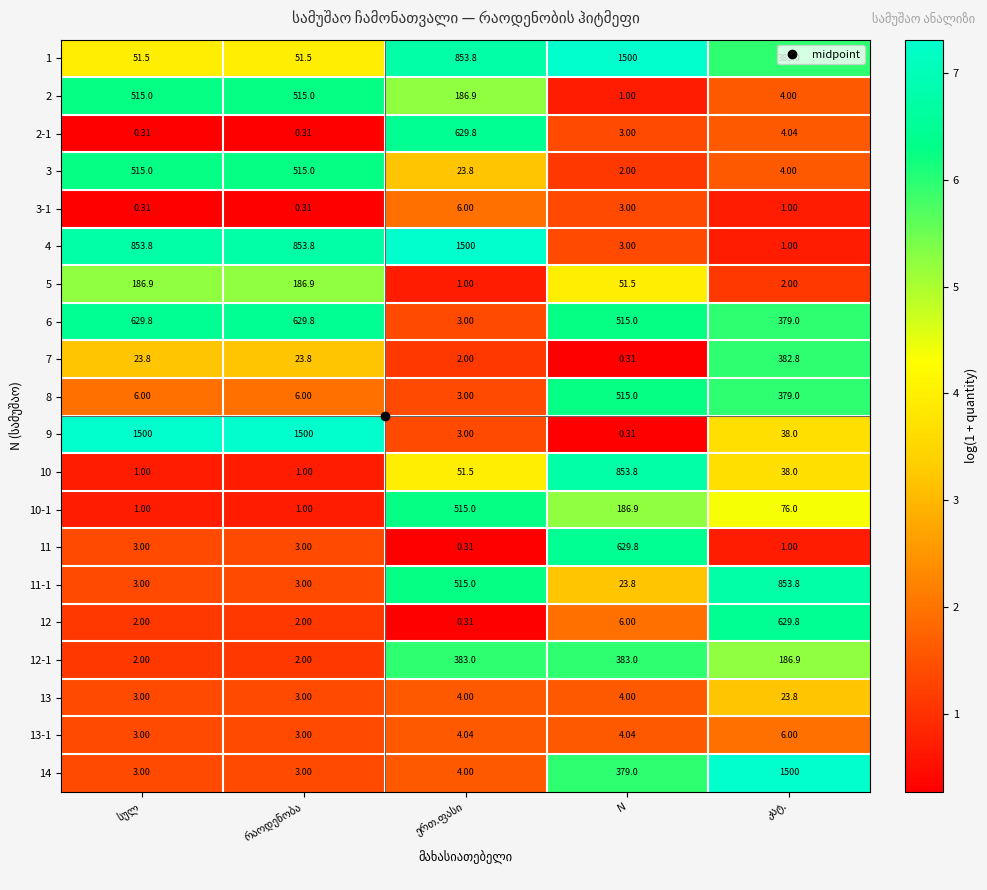

Where is 12 nearest to the value 315?

N